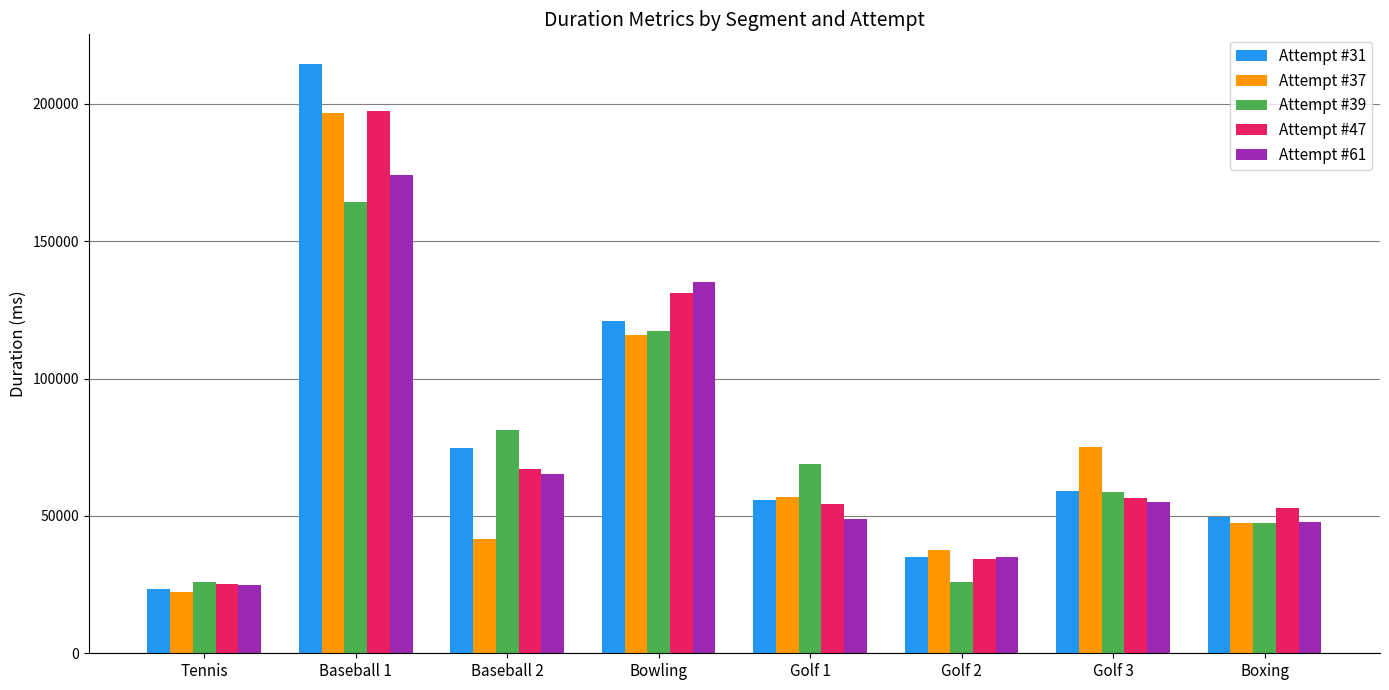

What position from the left is Golf 2?

6